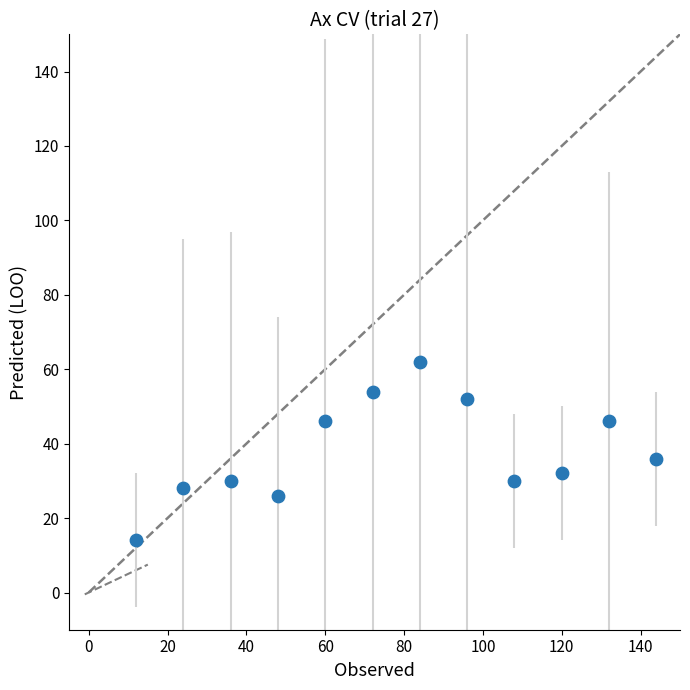

What is the range of Y values (max minus min)?

48